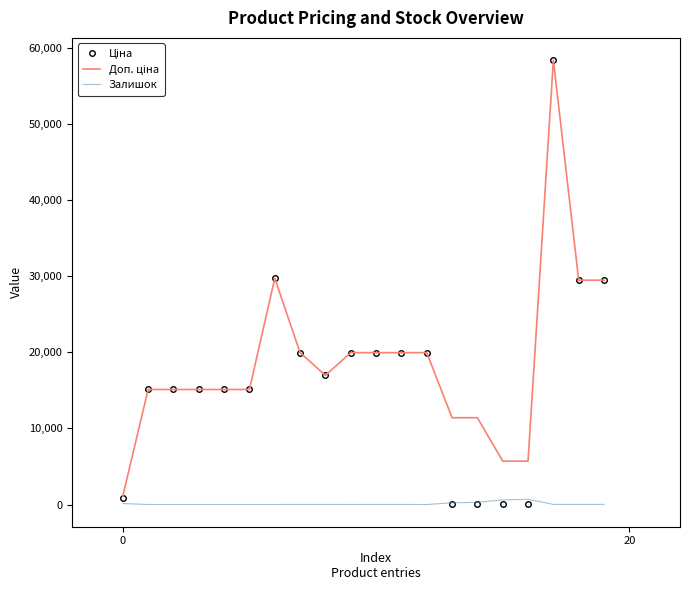

What is the greatest value displayed?

58426.5